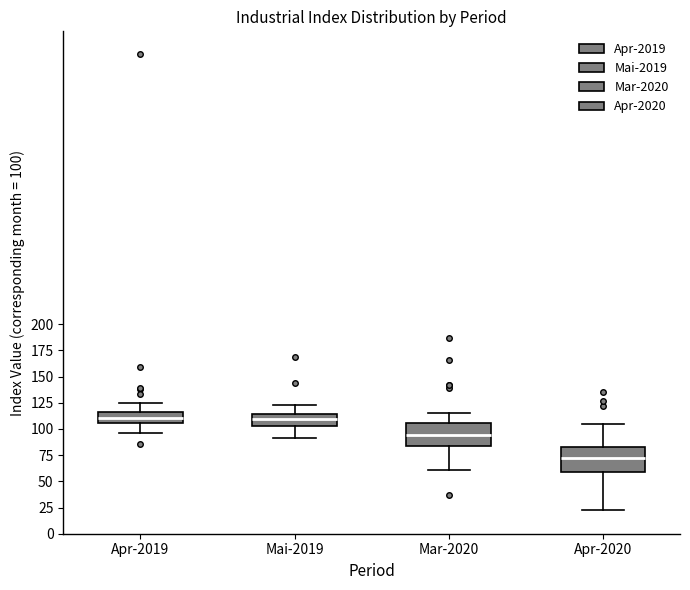

Where does the median line of the box for Apr-2020 sit on the y-axis? The values are not printed on the chart, so give them approximately, as read against the axis.

70